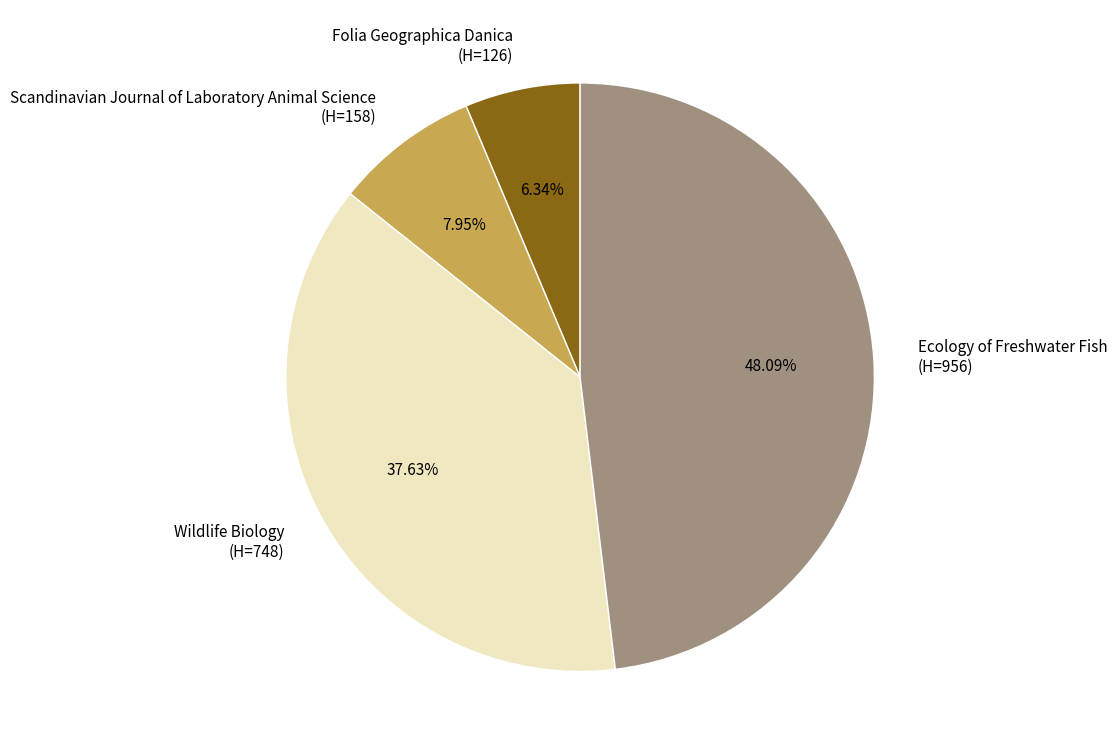

Which category has the biggest portion of the pie?

Ecology of Freshwater Fish